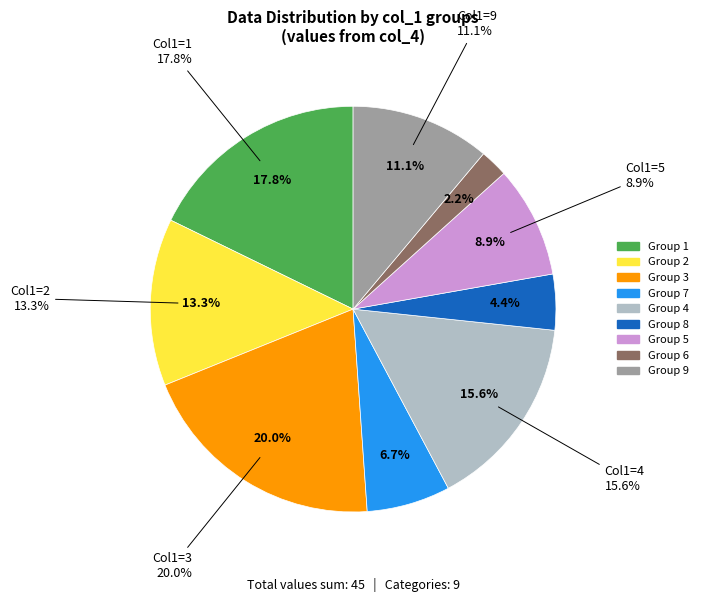

True or false: 9 accounts for 11% of the total.

True